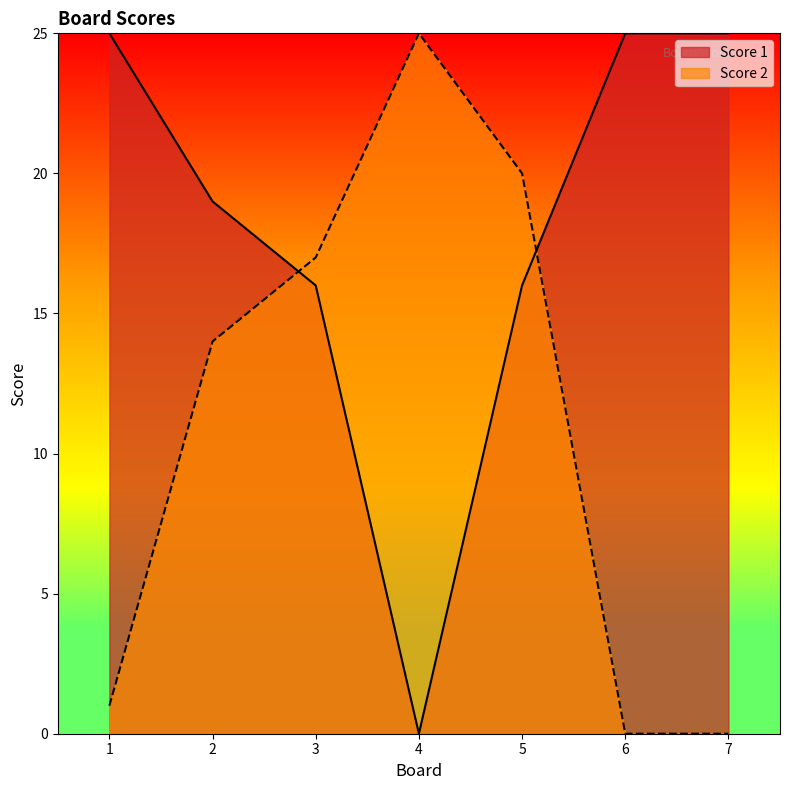

In Score 1, how many points are lower than both neighbors (excluding endpoints)?

1